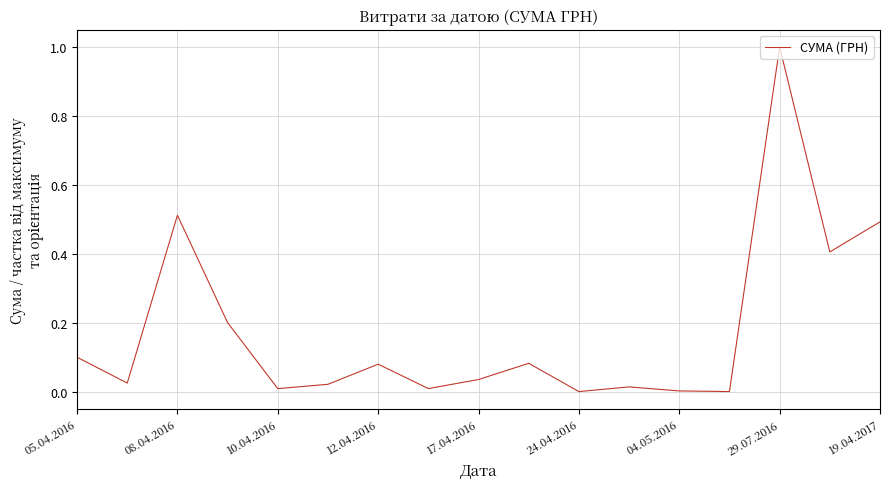

What is the maximum value shown in the chart?

1.0